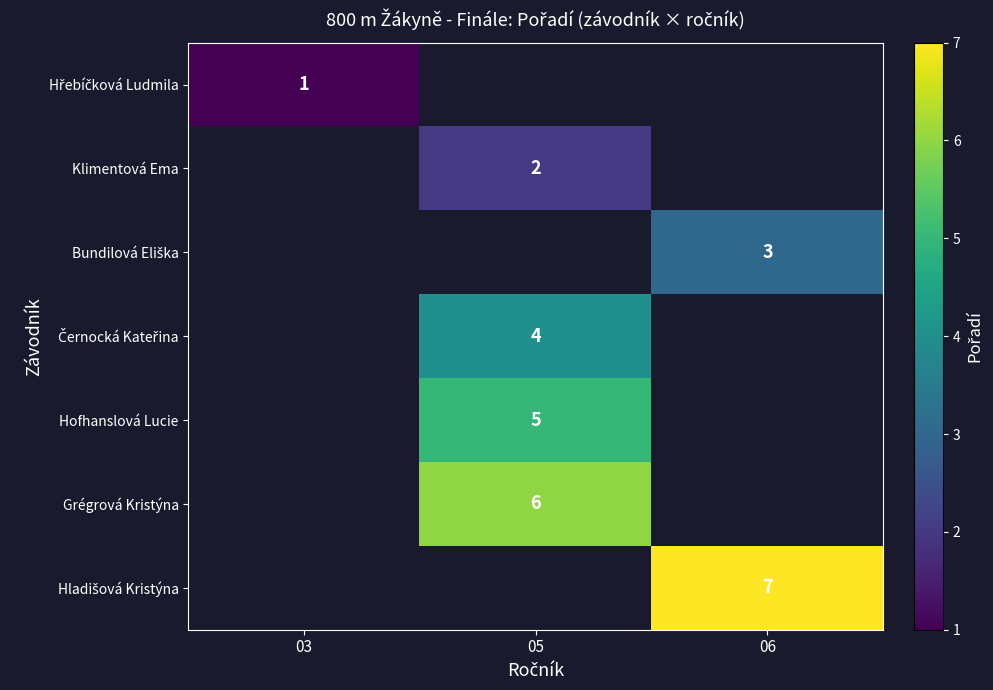

The value of Klimentová Ema at 05 is 2. True or false?

True